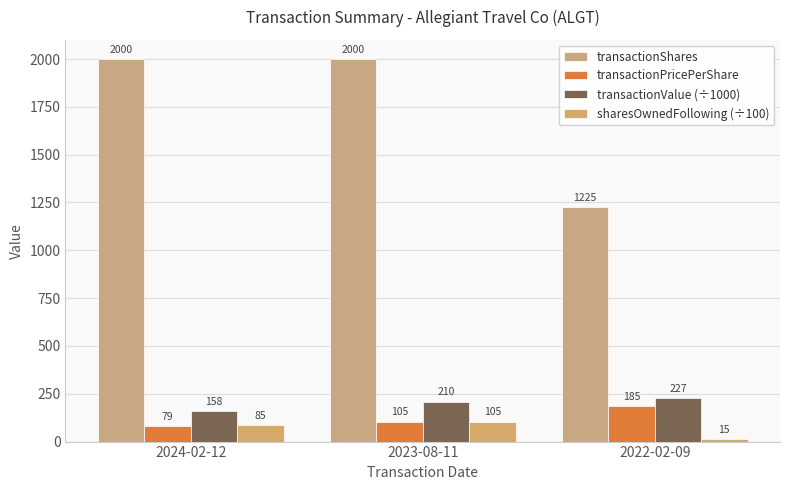

What is the sum of all transactionShares values?

5225.0